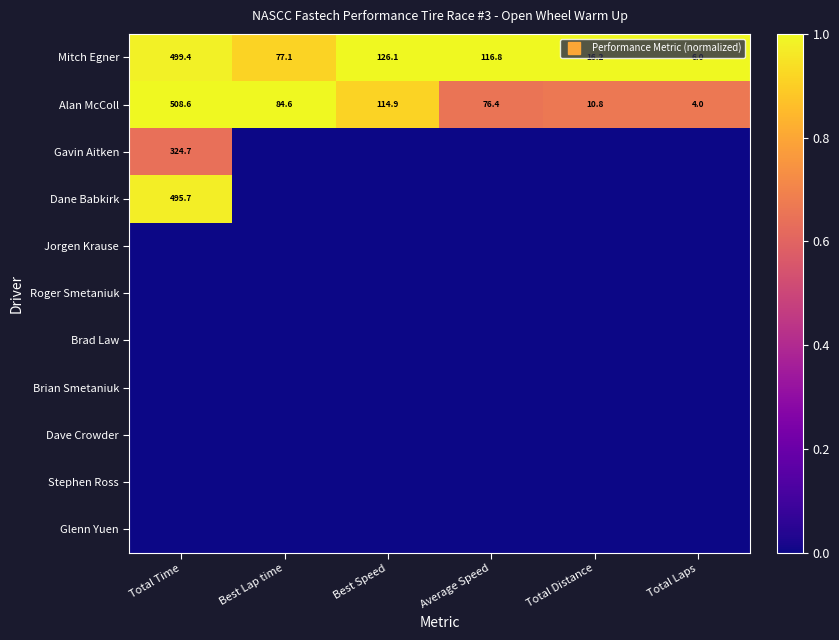

How many series are shown in this chart?

11